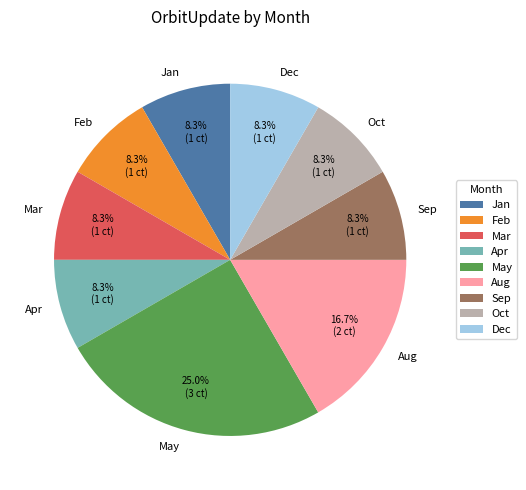

Is Apr the majority of the pie?

No